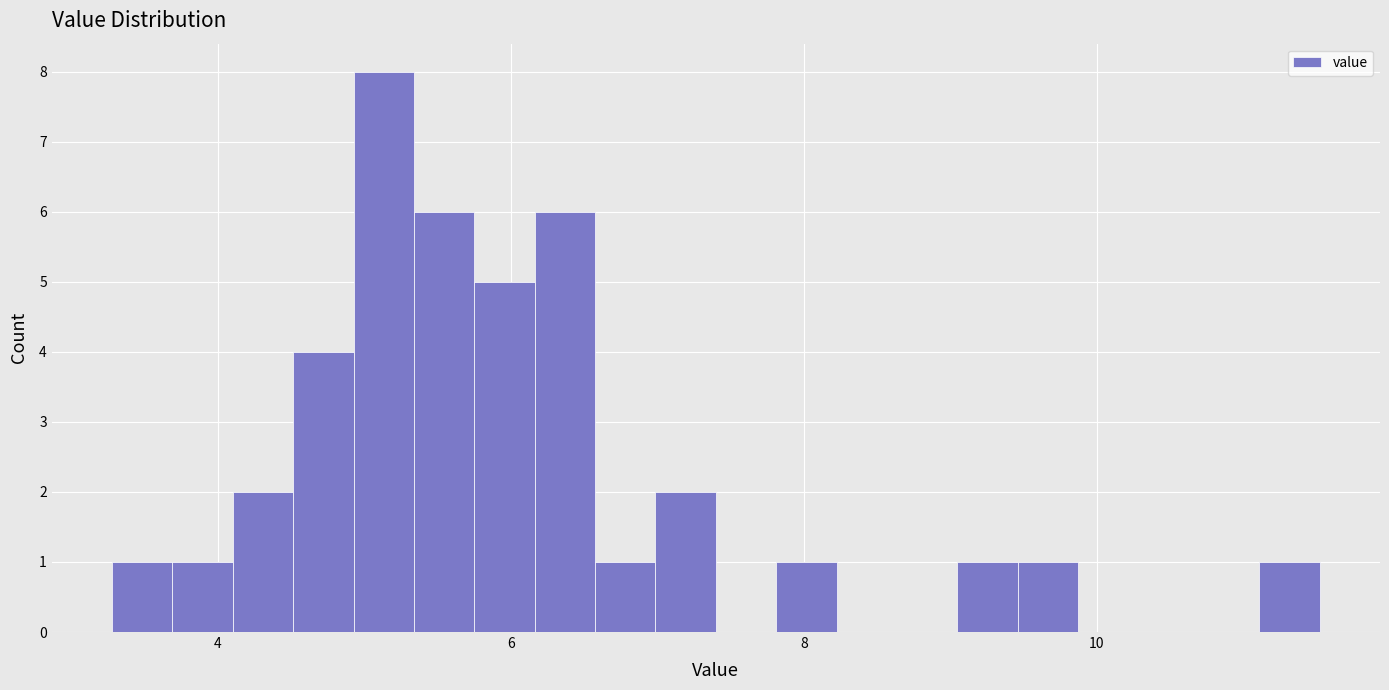

Read against the x-axis, roughly where is the centre of the tallest bar?

5.2